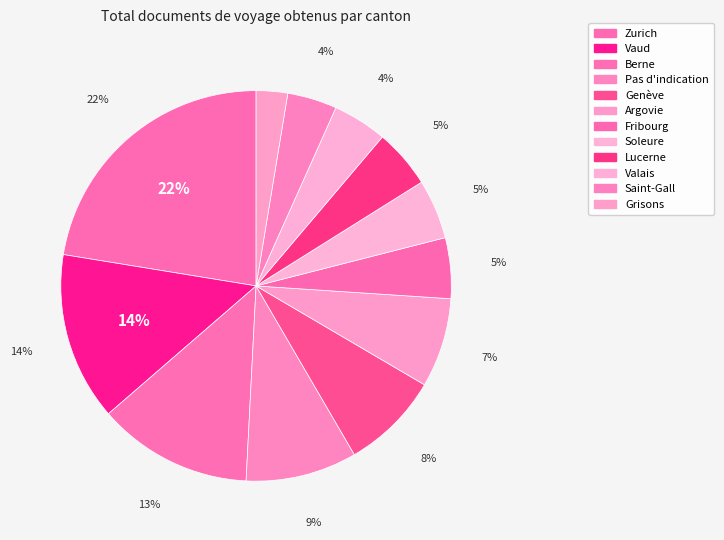

Which has a higher value, Genève or Pas d'indication?

Pas d'indication